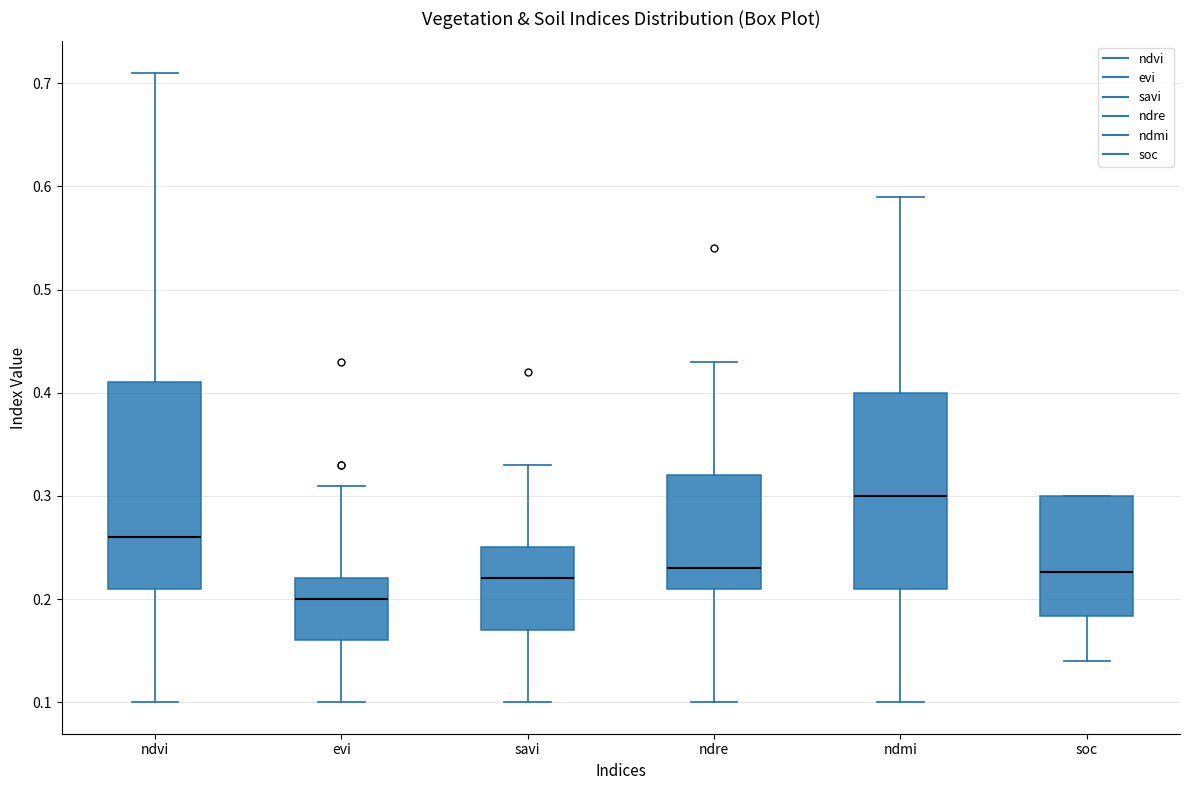

Reading left to right, read every box against the y-axis: the position of its median line, the range the box covers, and the ends of its whiskers. The values are not printed on the chart, so give them approximately, as read against the axis.

ndvi: median 0.26, box 0.21 to 0.41, whiskers 0.10 to 0.71
evi: median 0.20, box 0.16 to 0.22, whiskers 0.10 to 0.31
savi: median 0.22, box 0.17 to 0.25, whiskers 0.10 to 0.33
ndre: median 0.23, box 0.21 to 0.32, whiskers 0.10 to 0.43
ndmi: median 0.30, box 0.21 to 0.40, whiskers 0.10 to 0.59
soc: median 0.23, box 0.18 to 0.30, whiskers 0.14 to 0.30